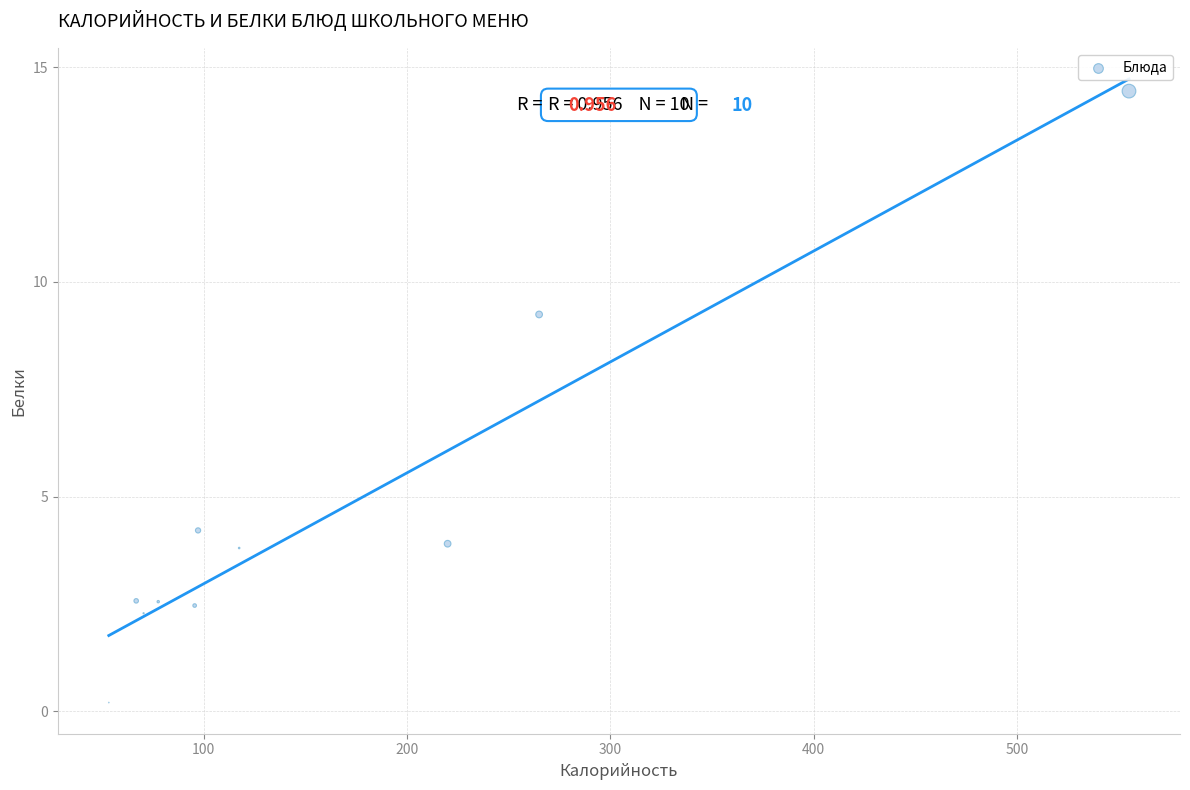

What Y value in the scatter plot is closest to 7?

9.2